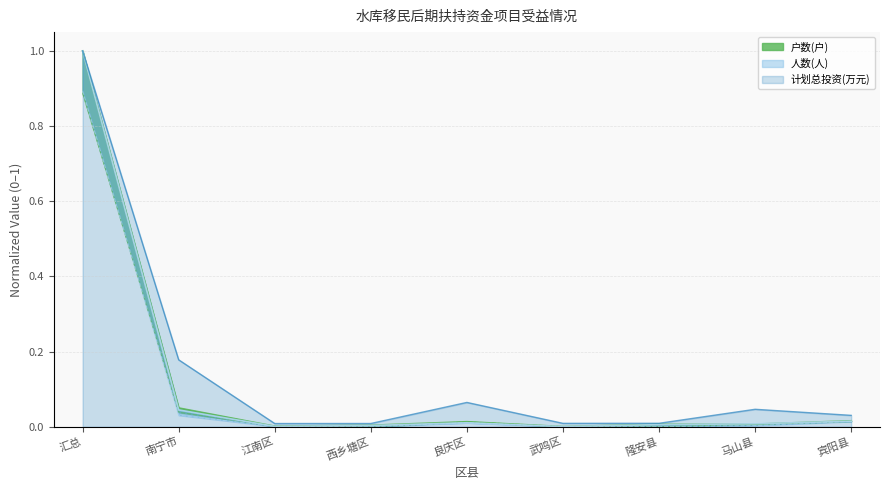

What is the label of the 7th point from the left?

隆安县